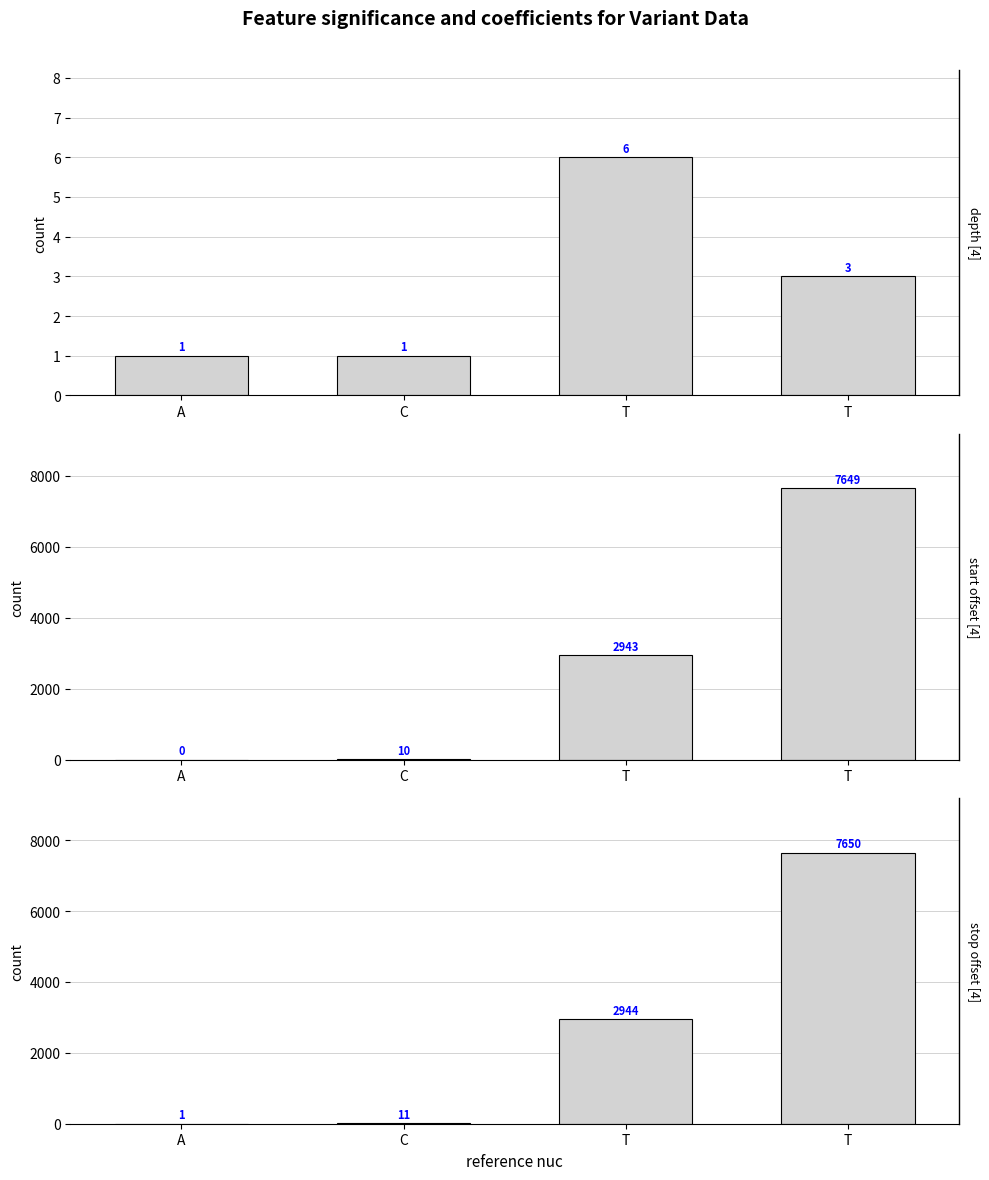

Which series has the largest range (max minus min)?

start (offset)